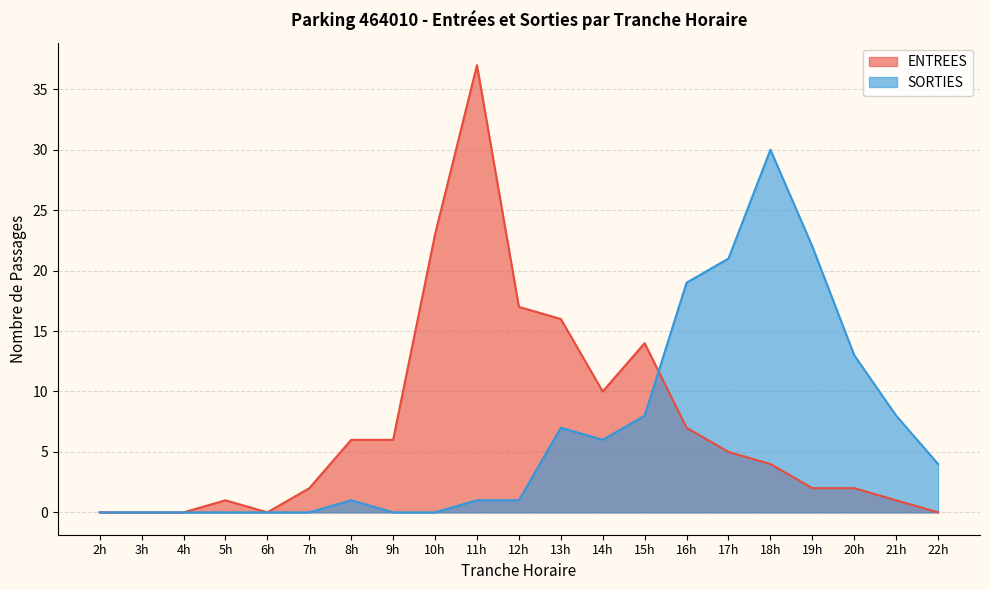

How many lines are shown in the chart?

2